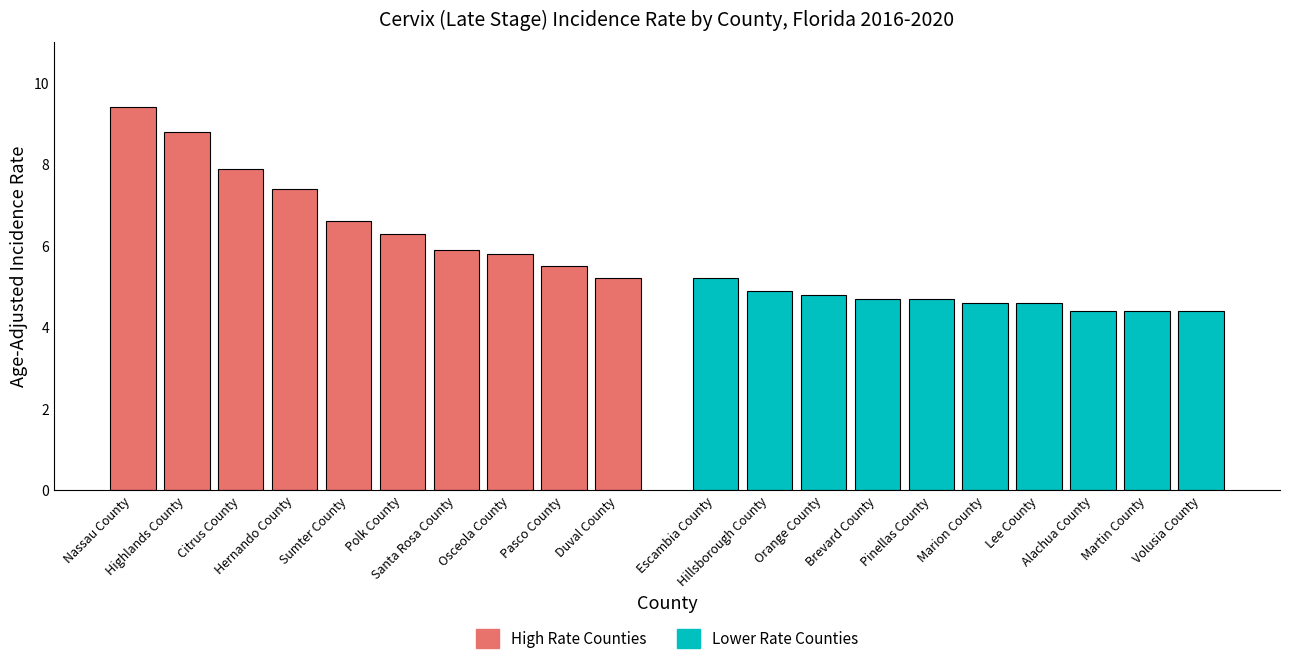

What are all the series names shown in the legend?

High Rate Counties, Lower Rate Counties